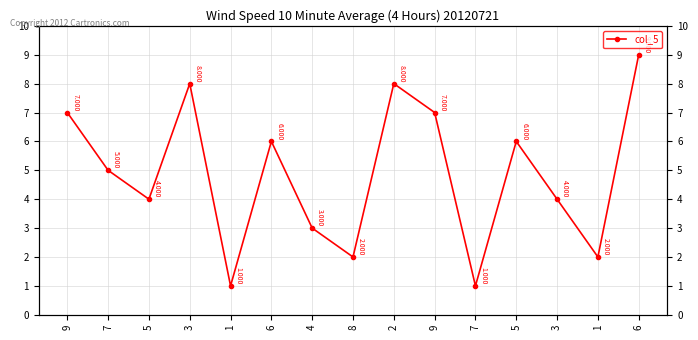

Reading left to right, transcribe all the data shown in this chart.

7	5	4	8	1	6	3	2	8	7	1	6	4	2	9